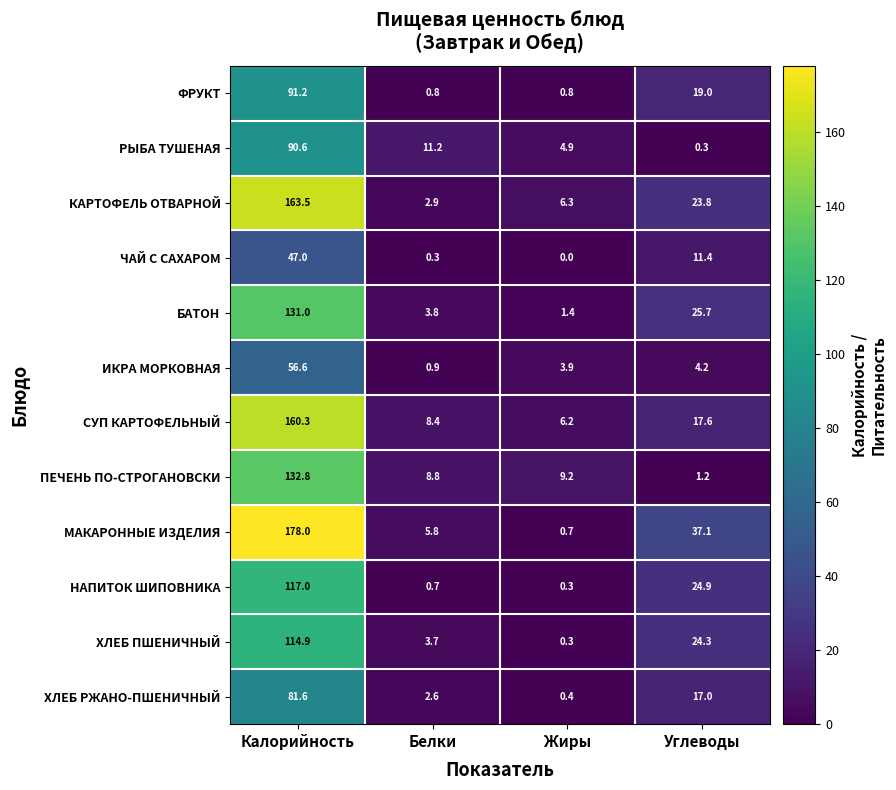

What is the difference between the ХЛЕБ РЖАНО-ПШЕНИЧНЫЙ values at Калорийность and Углеводы?

64.6